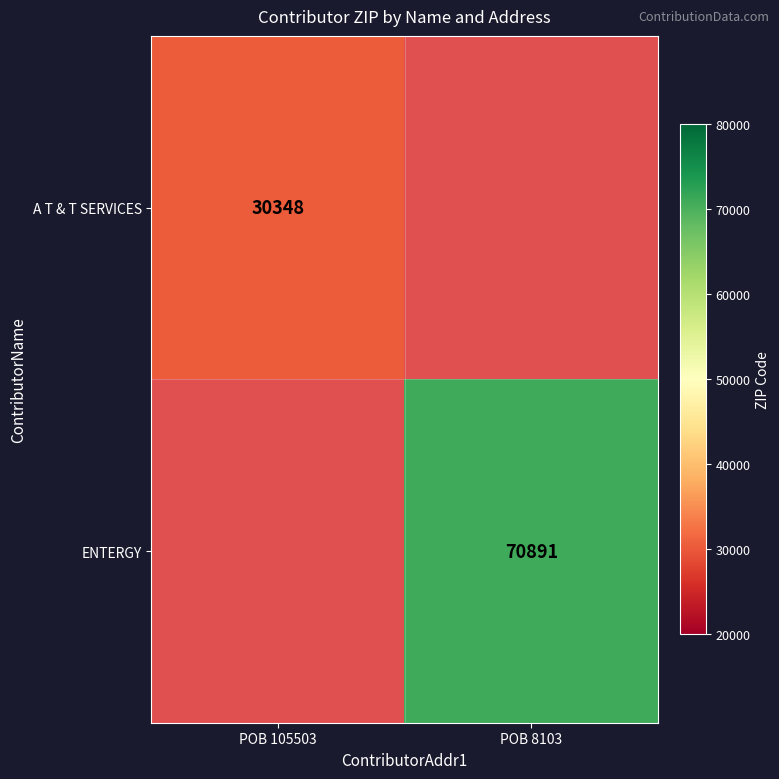

What is the minimum value shown in the chart?

30348.0